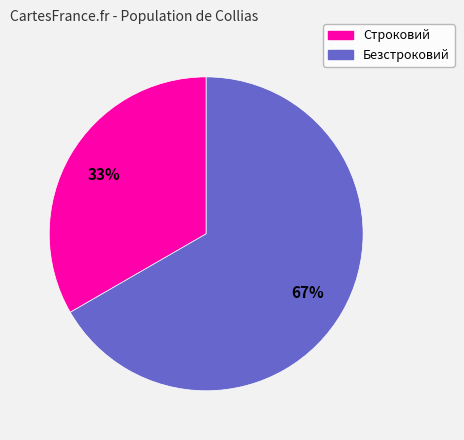

Rank the categories by value from lowest to highest.

Строковий, Безстроковий